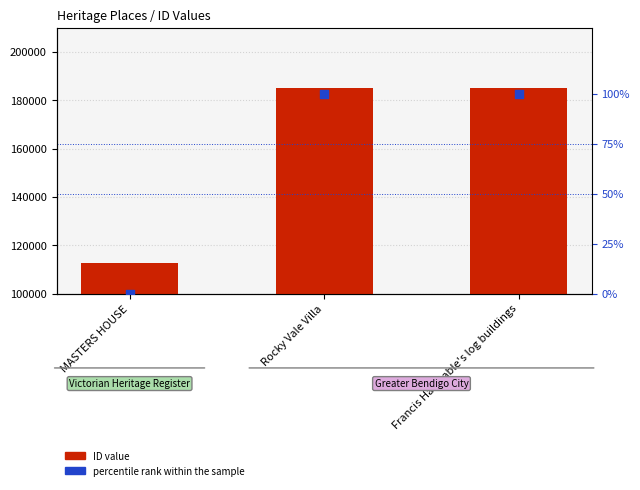

At which category is the sum across all series the highest?

Francis Harritable's log buildings